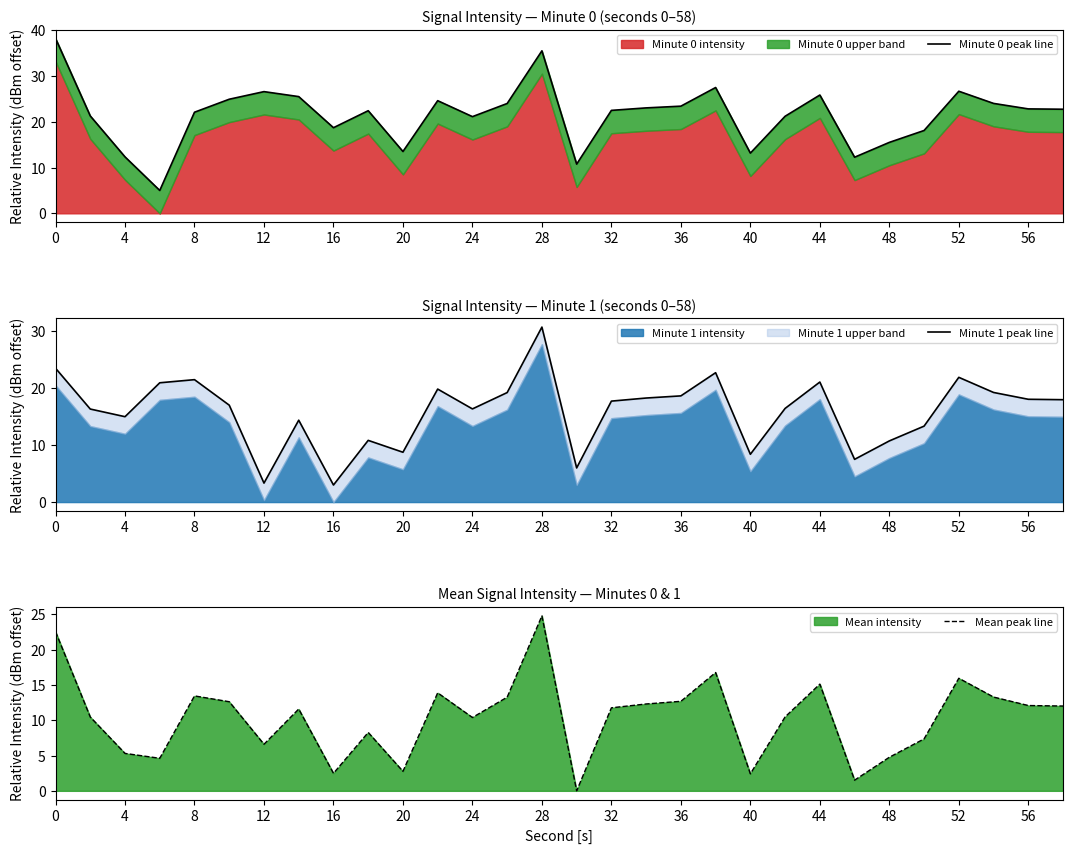

What is the average value of the Minute 0 peak line series?

21.5